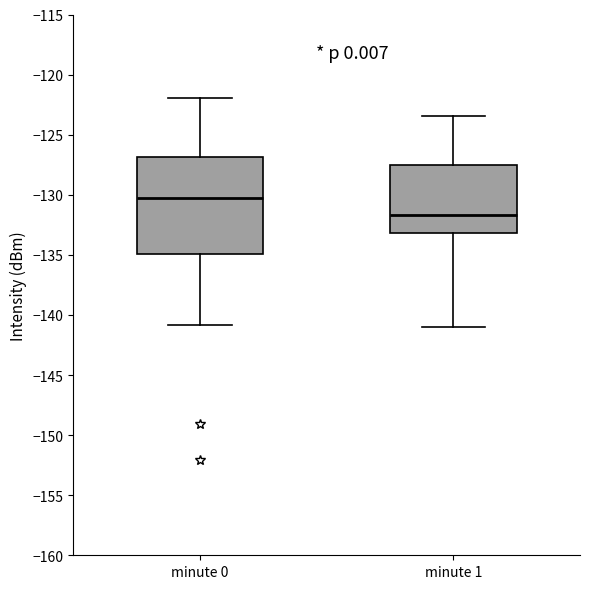

Which box has the lowest median line?

minute 1